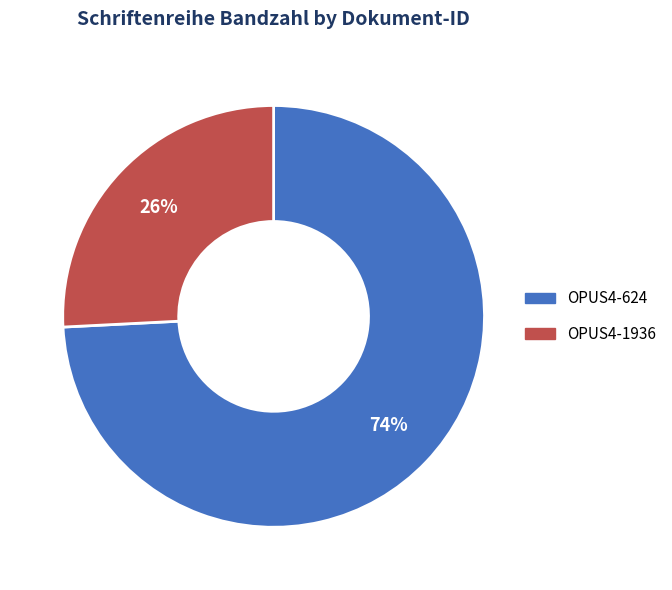

To the nearest percent, what is the average slice percentage?

50%